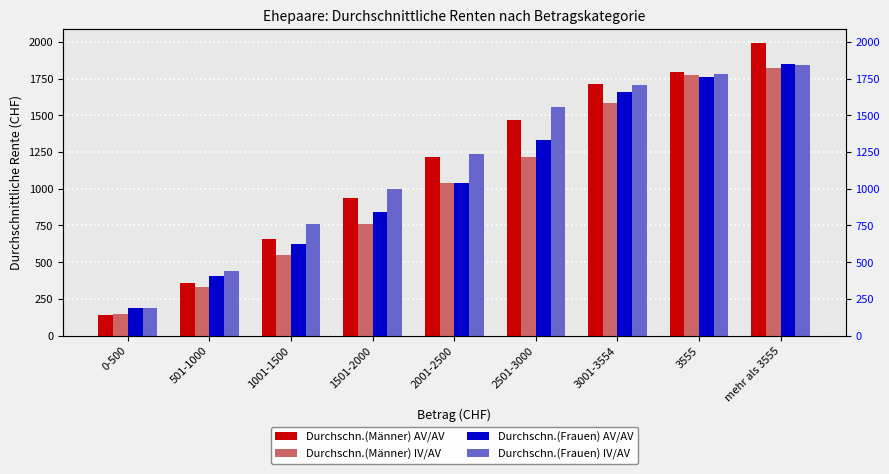

The Durchschn.(Frauen) AV/AV series shows 404 at 501-1000. True or false?

True